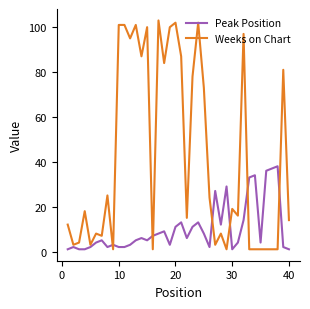

Reading left to right, what are all the values shown in this chart?

Peak Position: 1	2	1	1	2	4	5	2	3	2	2	3	5	6	5	7	8	9	3	11	13	6	11	13	8	2	27	12	29	1	4	14	33	34	4	36	37	38	2	1
Weeks on Chart: 12	3	4	18	3	8	7	25	1	101	101	95	101	87	100	1	103	84	100	102	87	15	78	102	73	24	3	8	1	19	16	97	1	1	1	1	1	1	81	14